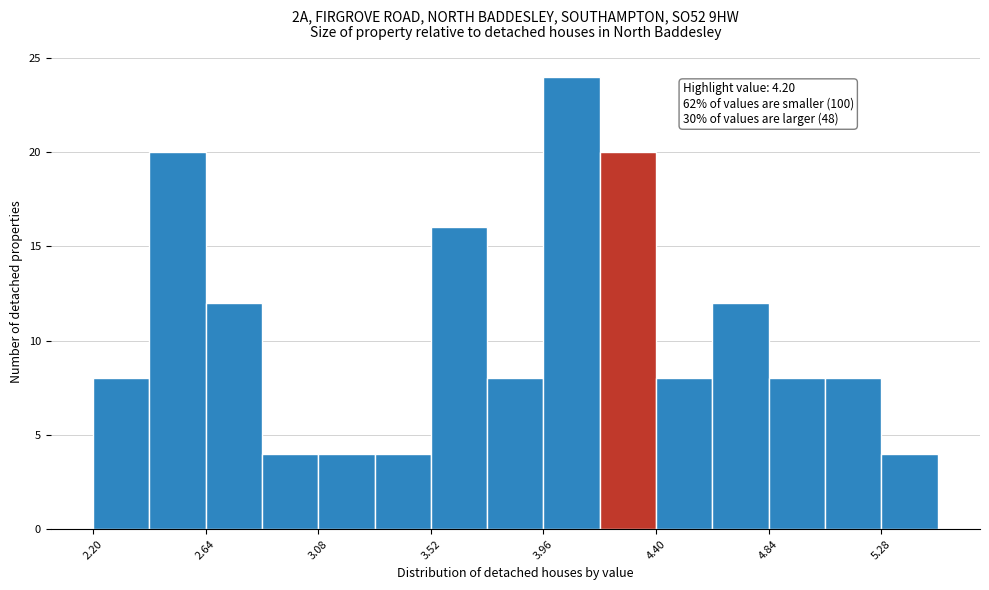

Over which range of the x-axis is the bar tallest?

3.96 to 4.18